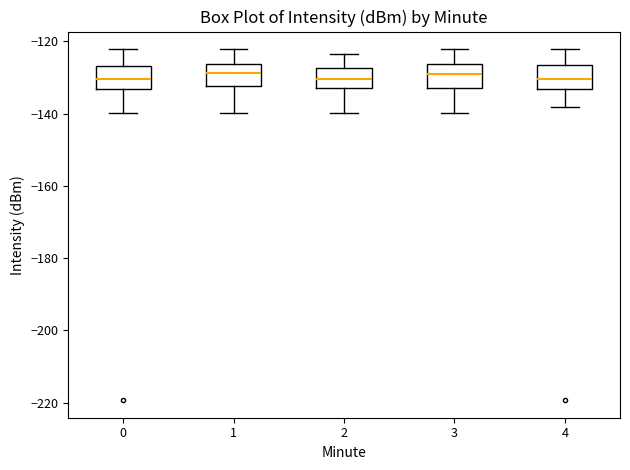

Where does the median line of the box at x = 2 sit on the y-axis? The values are not printed on the chart, so give them approximately, as read against the axis.

-130